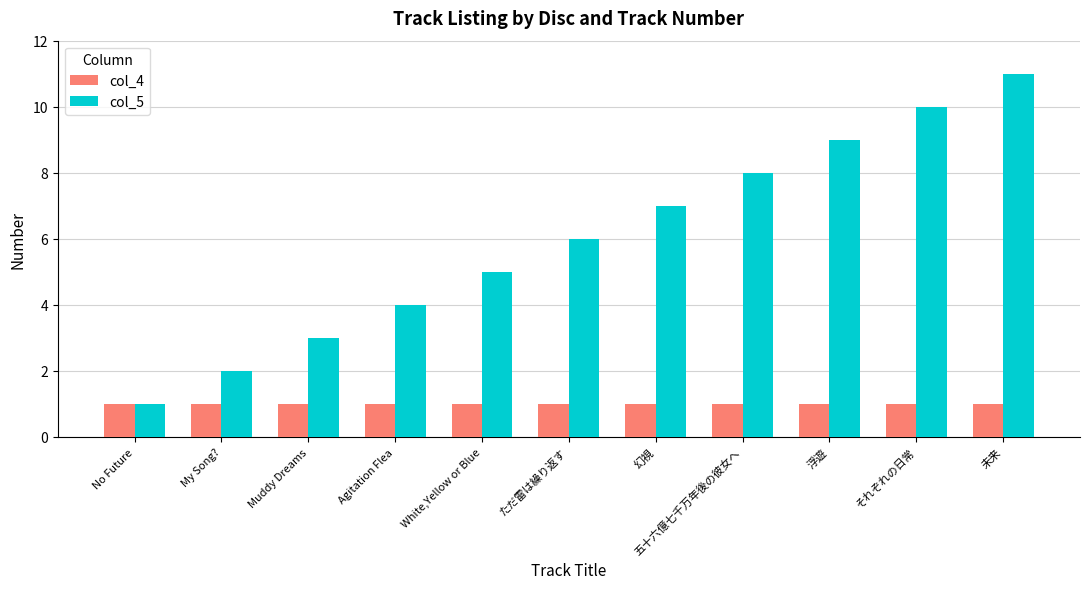

What are all the series names shown in the legend?

col_4, col_5